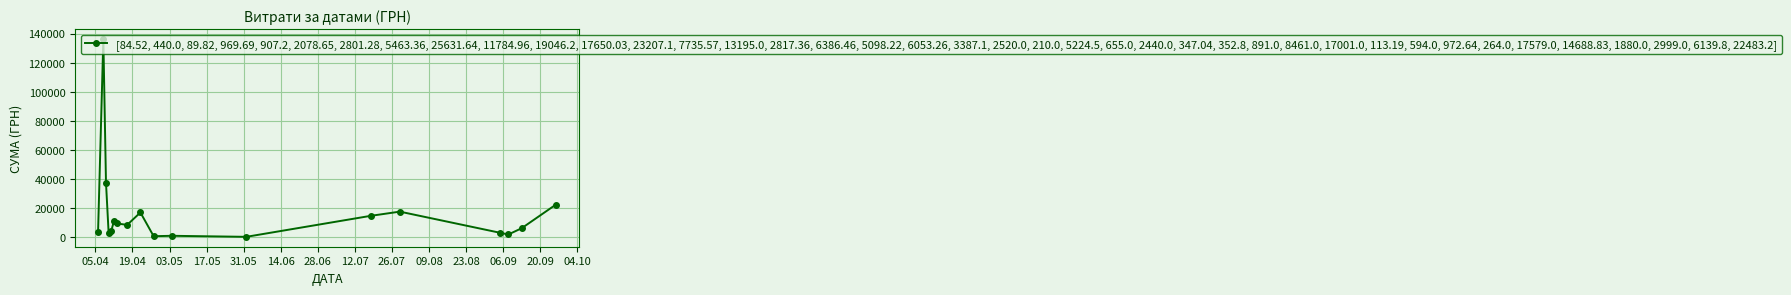

Does the chart display data point markers on the line(s)?

Yes